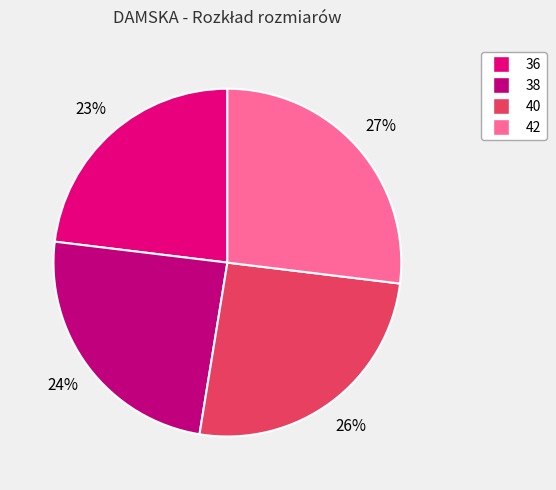

Does 36 represent more than half of the total?

No